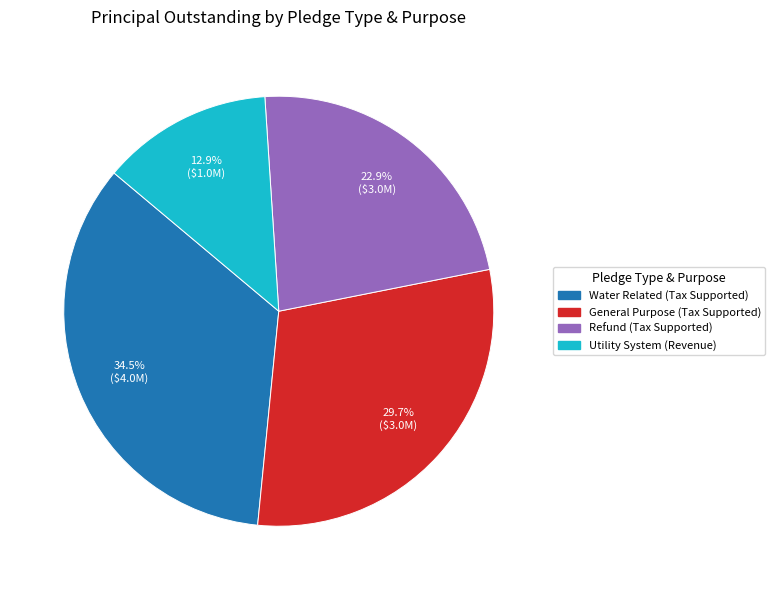

What portion of the pie excludes Refund (Tax Supported)?

77.1%